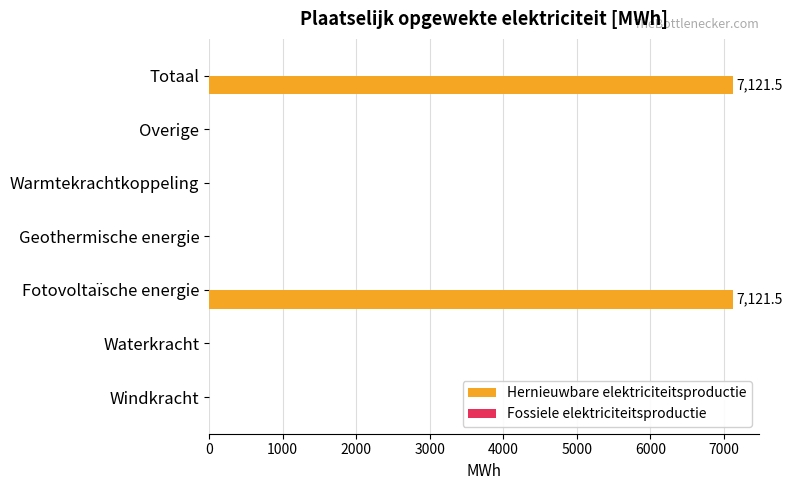

How many categories are shown in the chart?

7